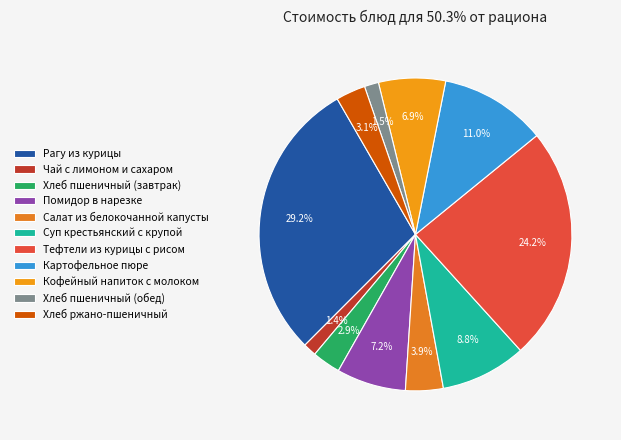

Is Хлеб пшеничный (завтрак) the majority of the pie?

No